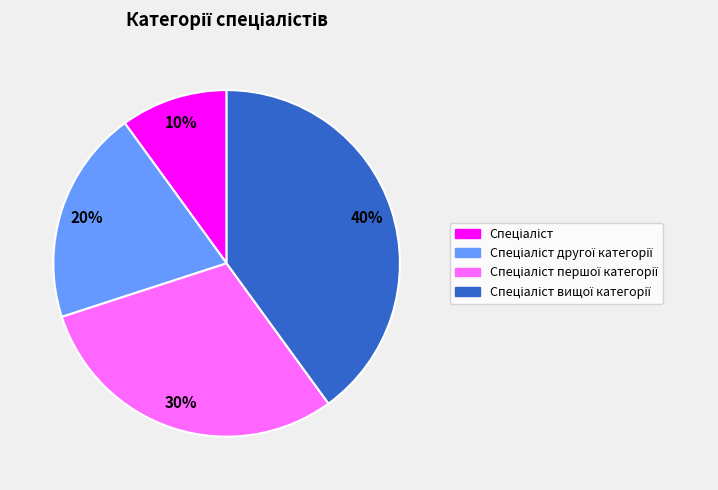

Does any single category account for the majority?

No